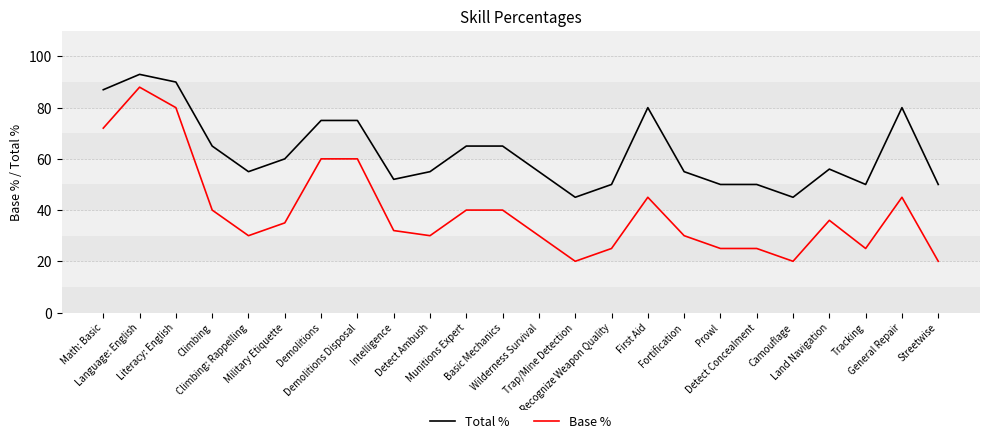

List the series in order of their peak value, highest first.

Total %, Base %